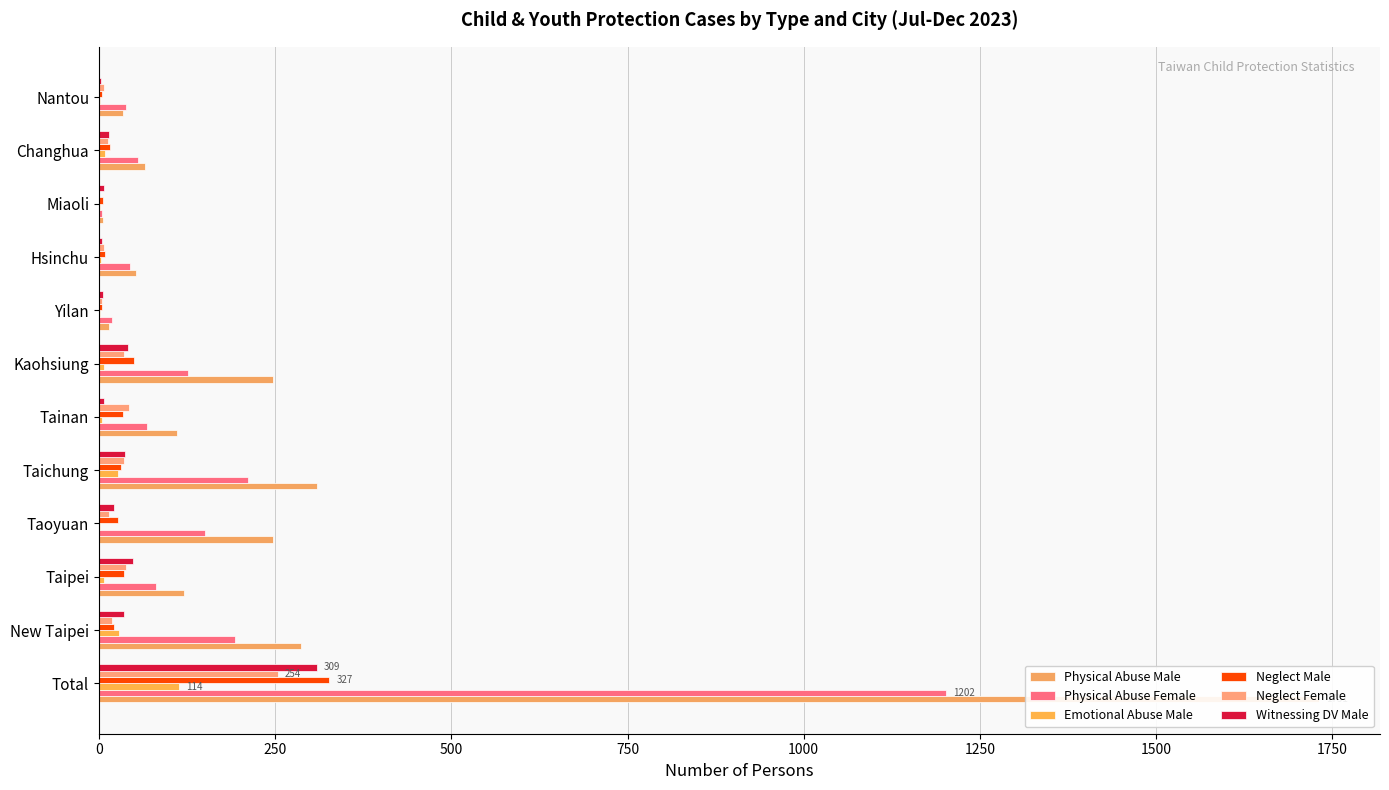

The value of Neglect Female at Total is 254. True or false?

True